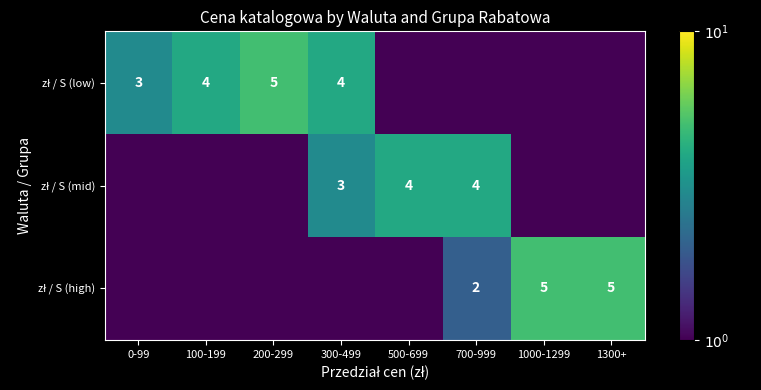

Between 100-199 and 1000-1299, which series saw the biggest shift?

zł / S (high)